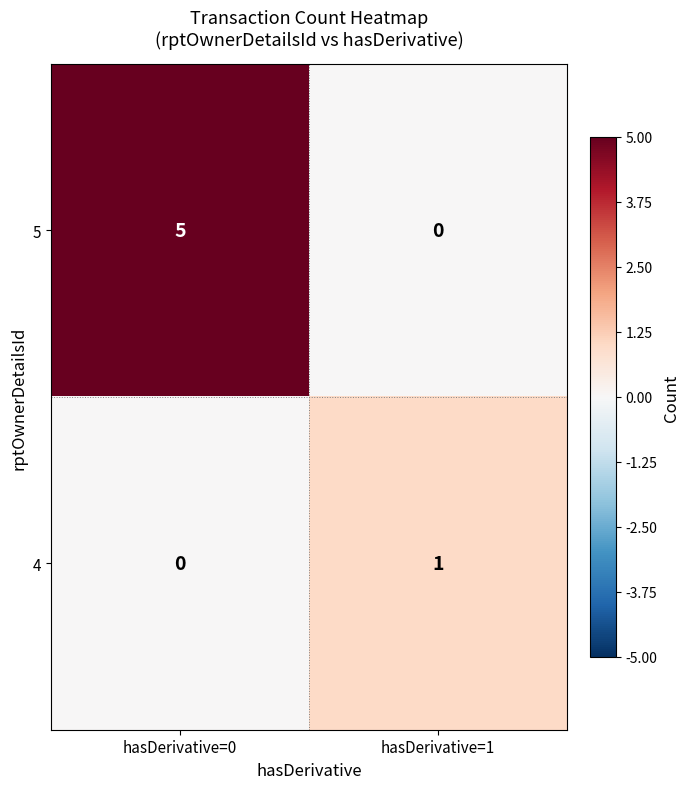

Reading left to right, extract all data points from this chart.

5: hasDerivative=0=5	hasDerivative=1=0
4: hasDerivative=0=0	hasDerivative=1=1